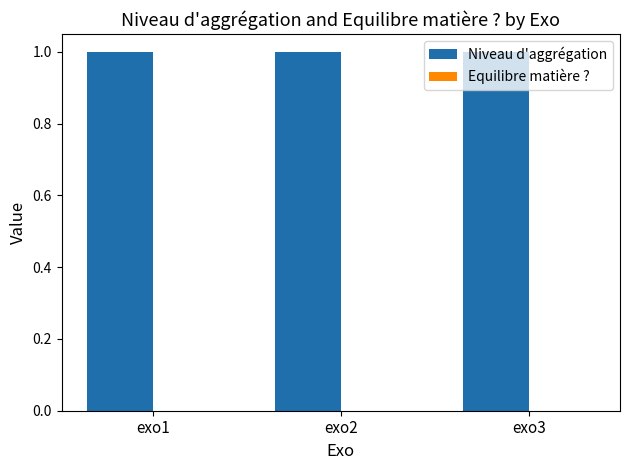

Are the bars horizontal?

No